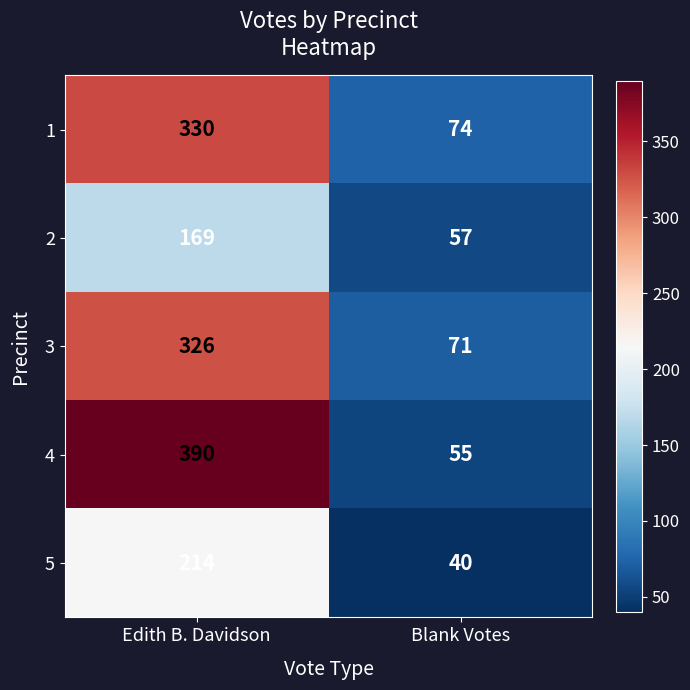

What is the average value of the 5 series?

127